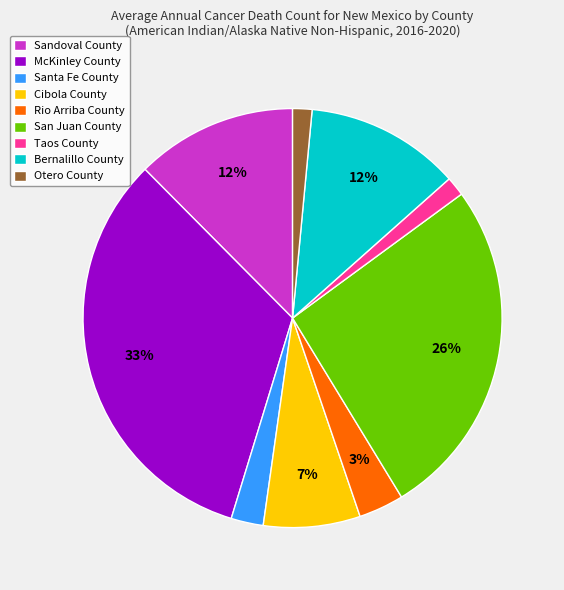

Between Santa Fe County and Cibola County, which is larger?

Cibola County